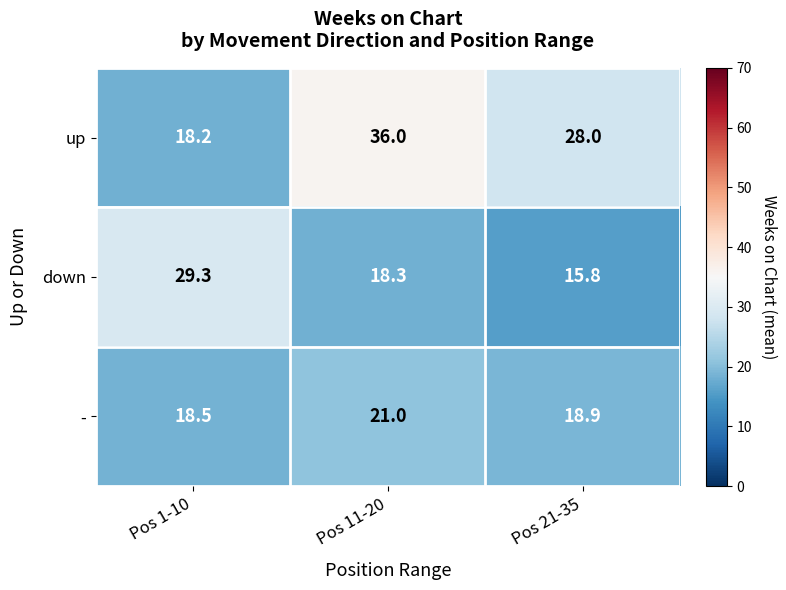

True or false: - has a value of 27.9 at Pos 11-20.

False